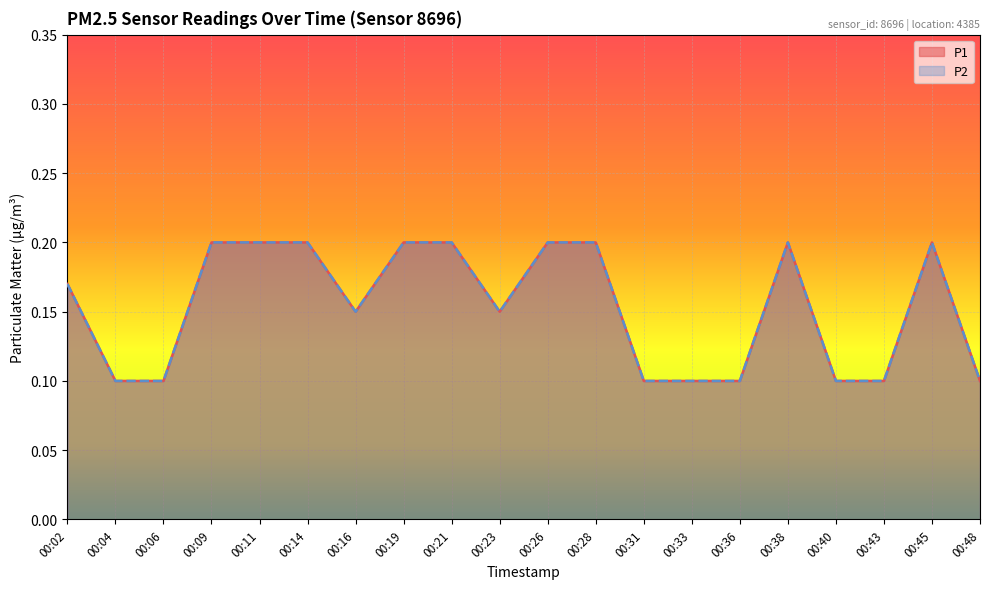

Is it true that P2 equals 0.1 at 00:31?

True